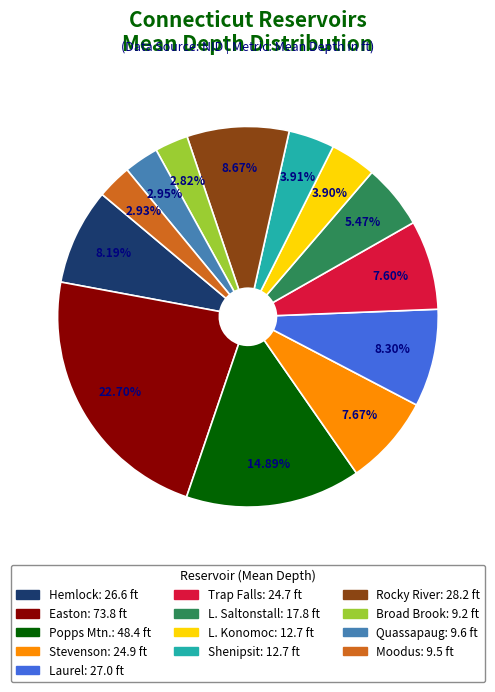

Does any single category account for the majority?

No